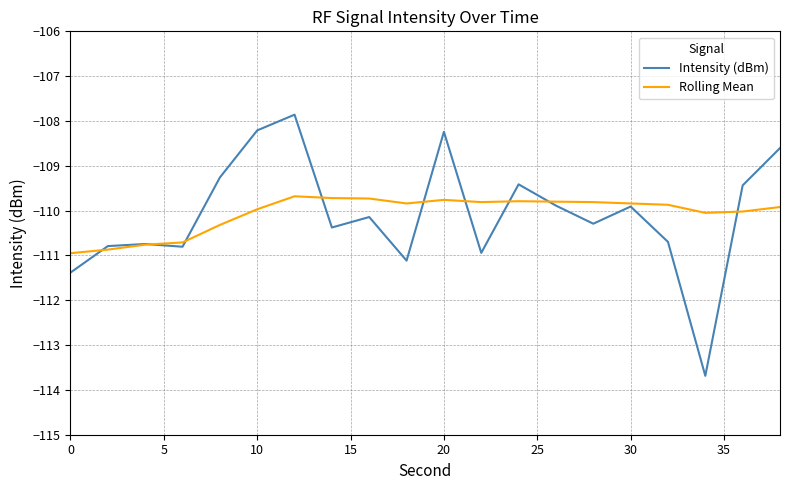

Does the chart have visible grid lines?

Yes